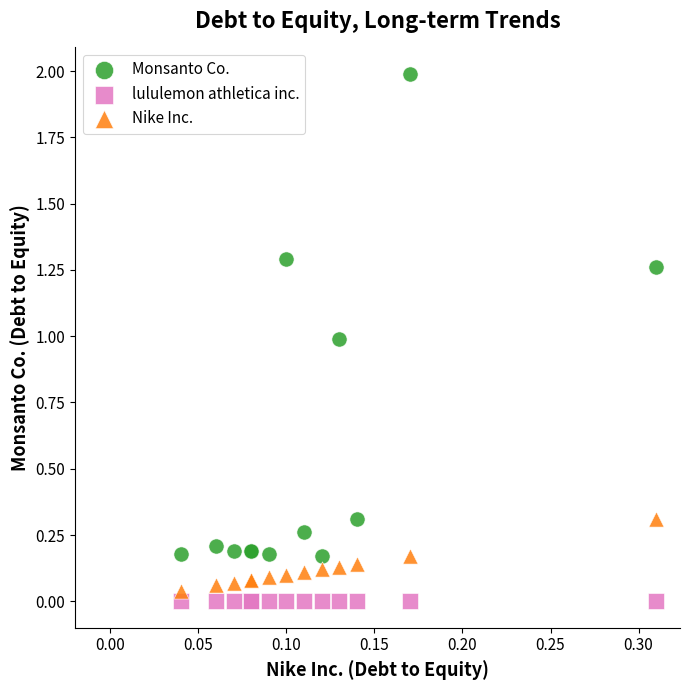

Which series contains the lowest Y value?

lululemon athletica inc.